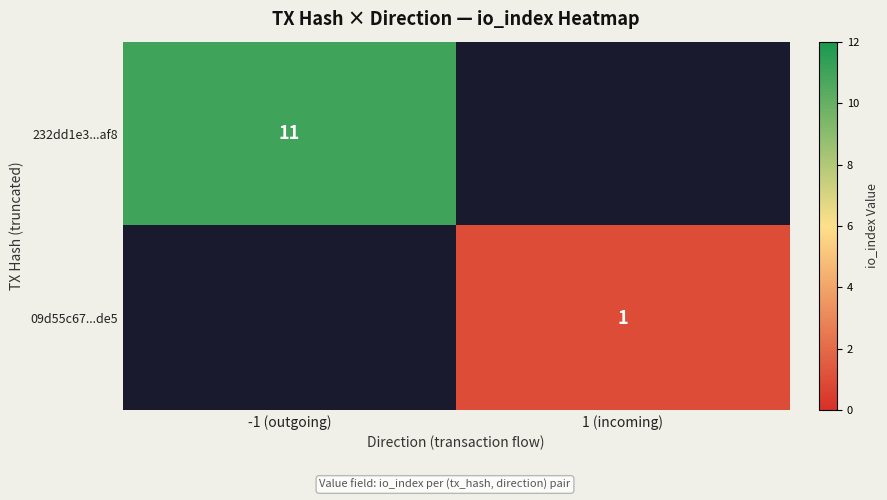

The 232dd1e3...af8 series shows 7 at -1 (outgoing). True or false?

False